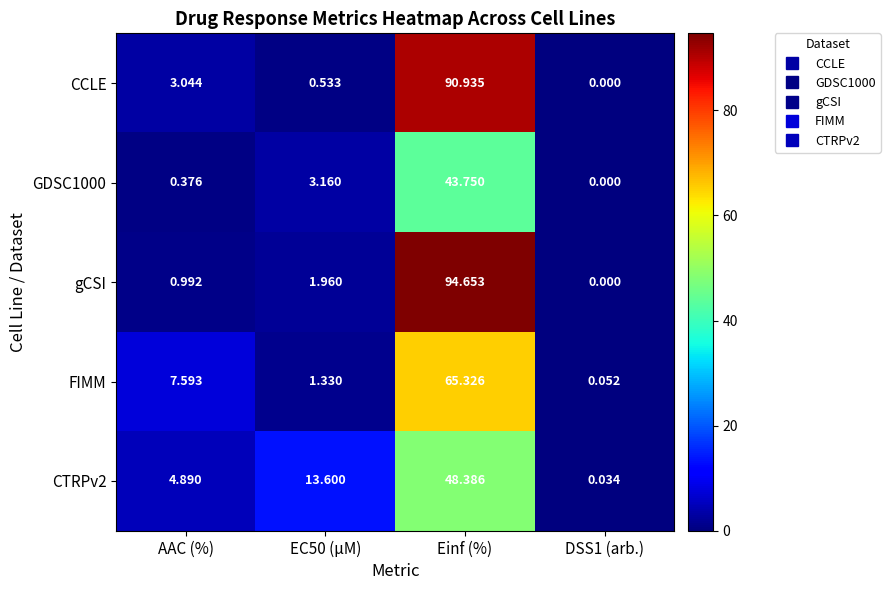

Which category has the highest value in the CTRPv2 series?

Einf (%)